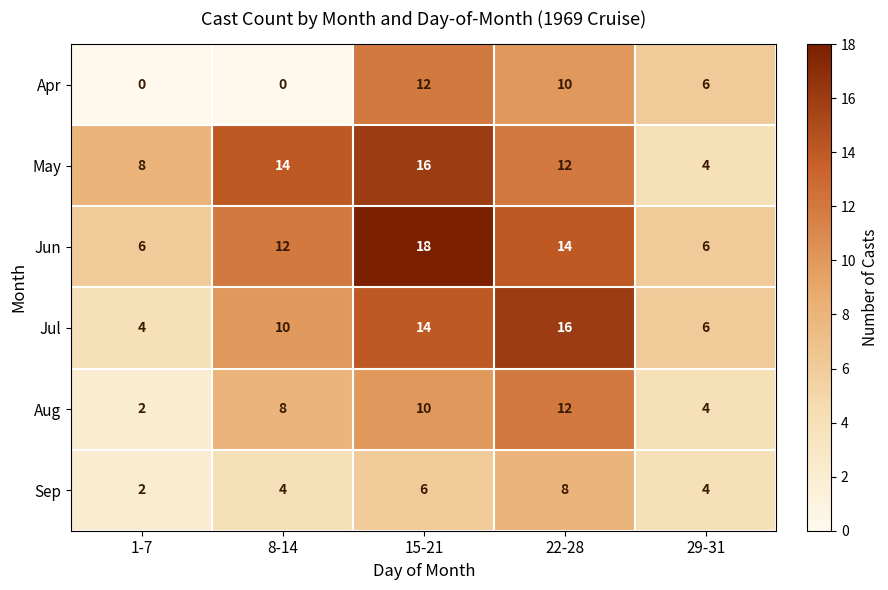

At which category does the chart reach its peak across all series?

15-21